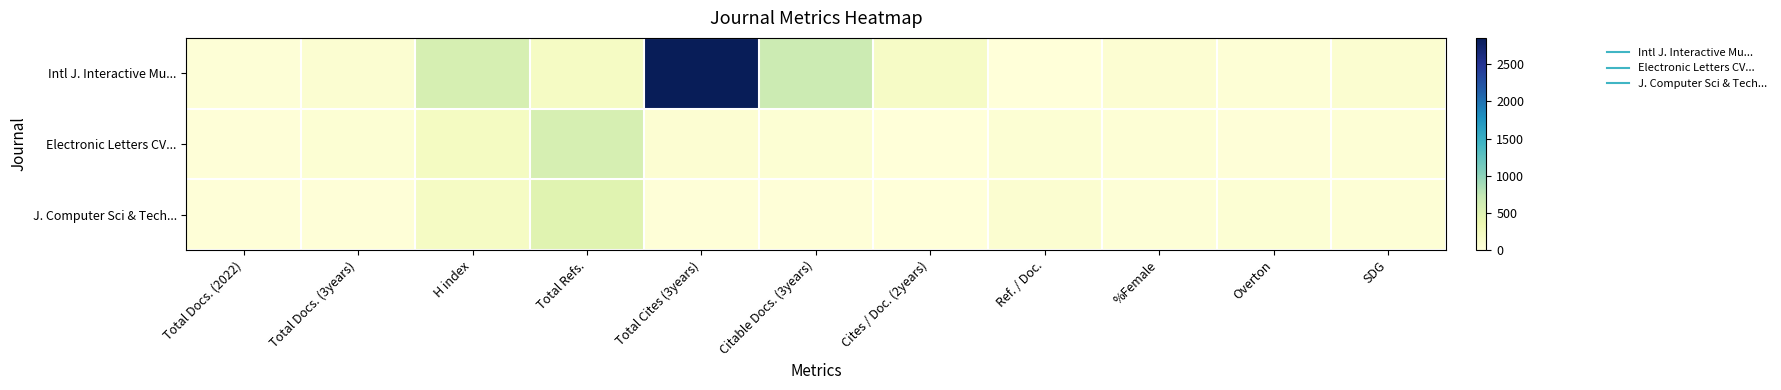

What is the total value across all series at Total Docs. (3years)?

135